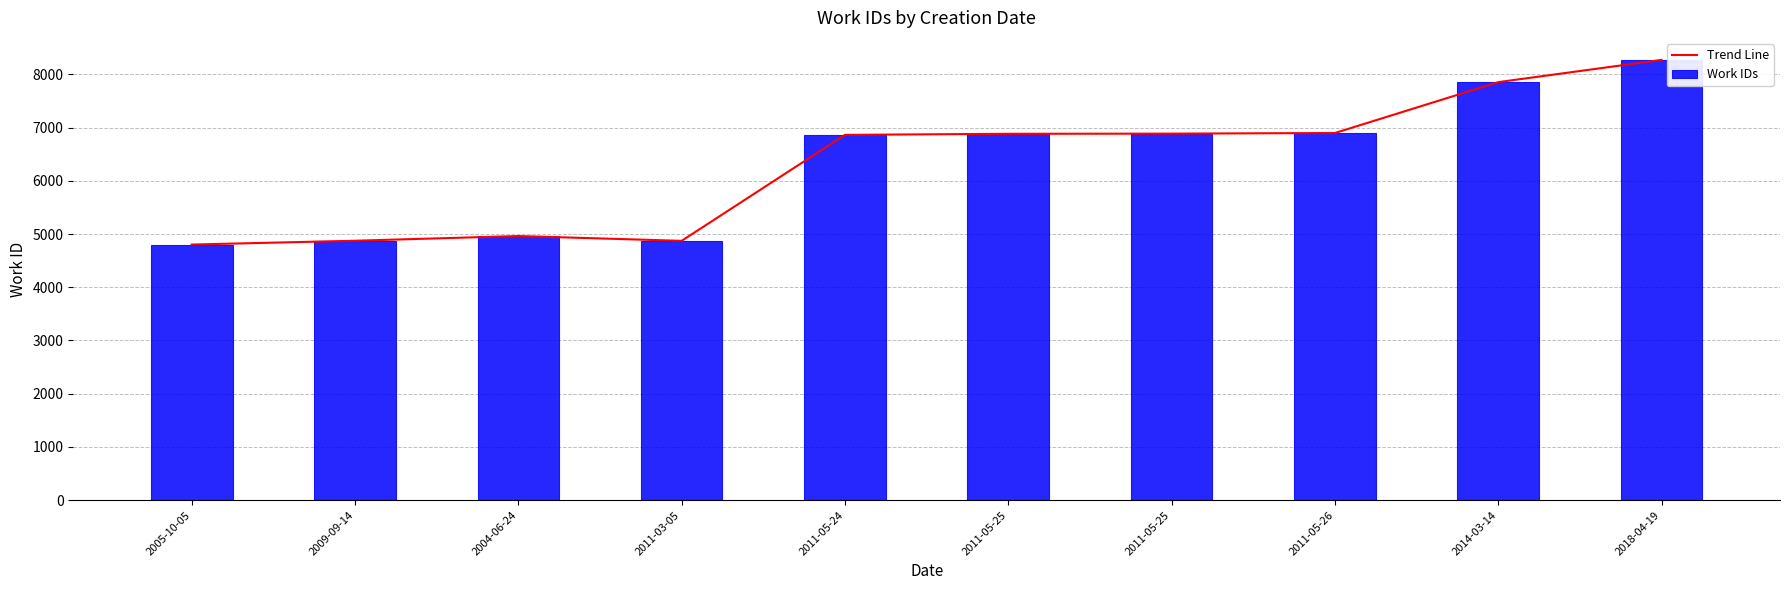

At how many categories does at least one series exceed 7039?

2